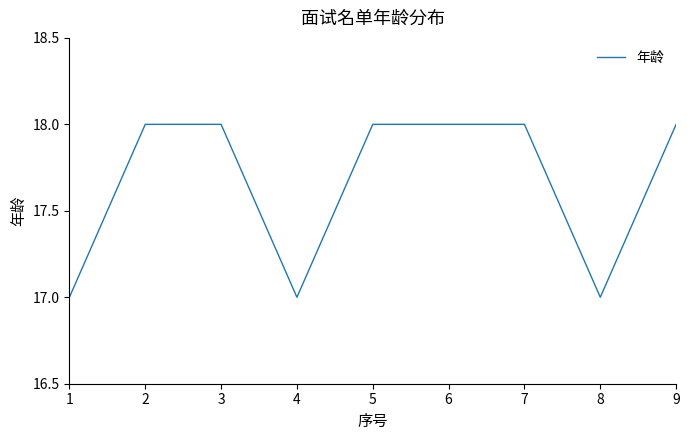

What is the greatest value displayed?

18